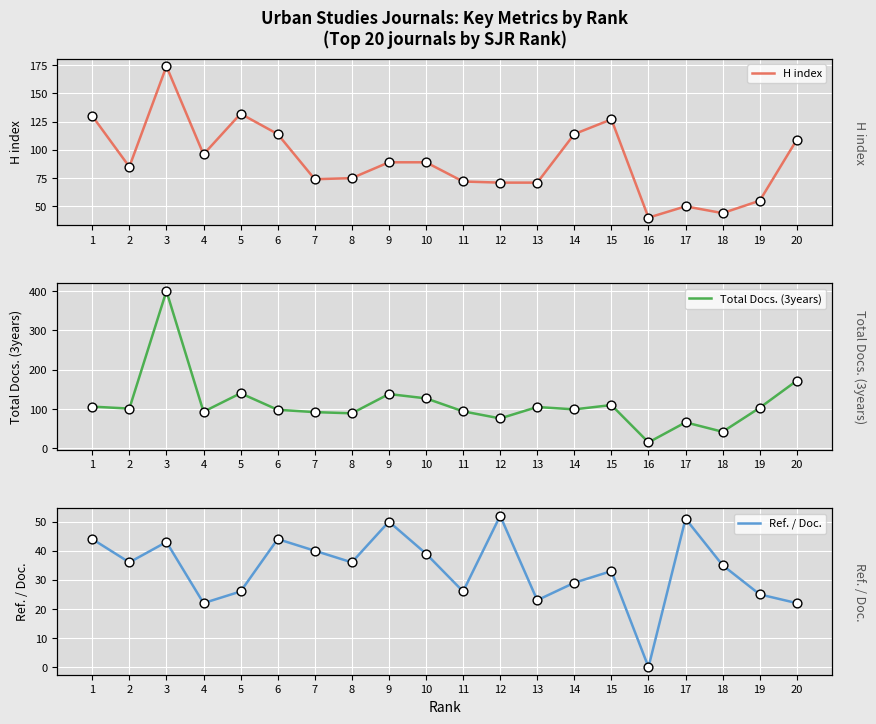

Which series reaches the maximum Y coordinate?

Total Docs. (3years)